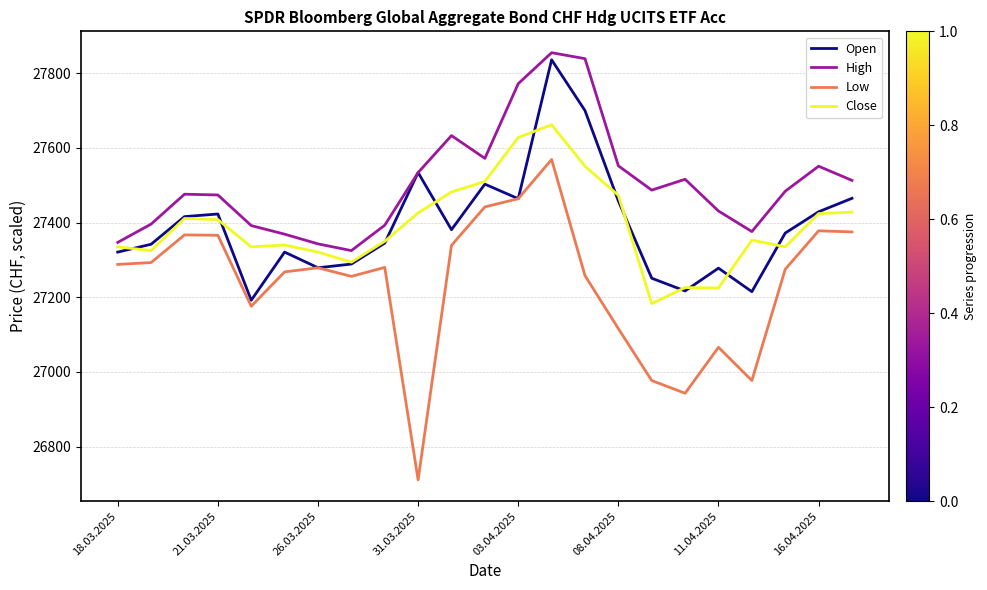

True or false: High and Low cross at least once.

False